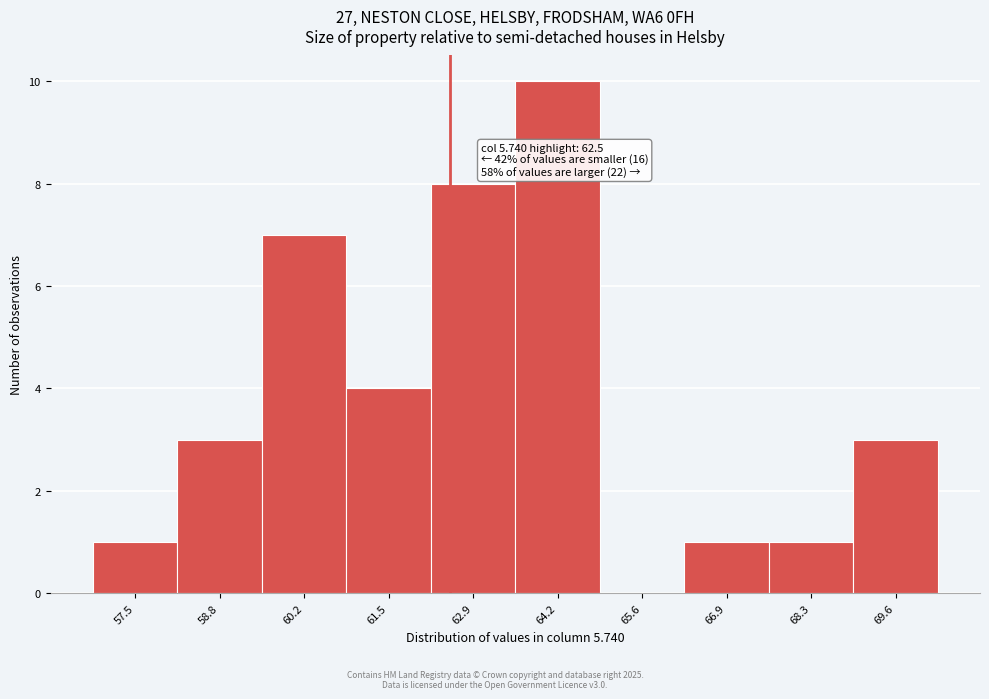

Over which range of the x-axis is the bar tallest?

63.55 to 64.90